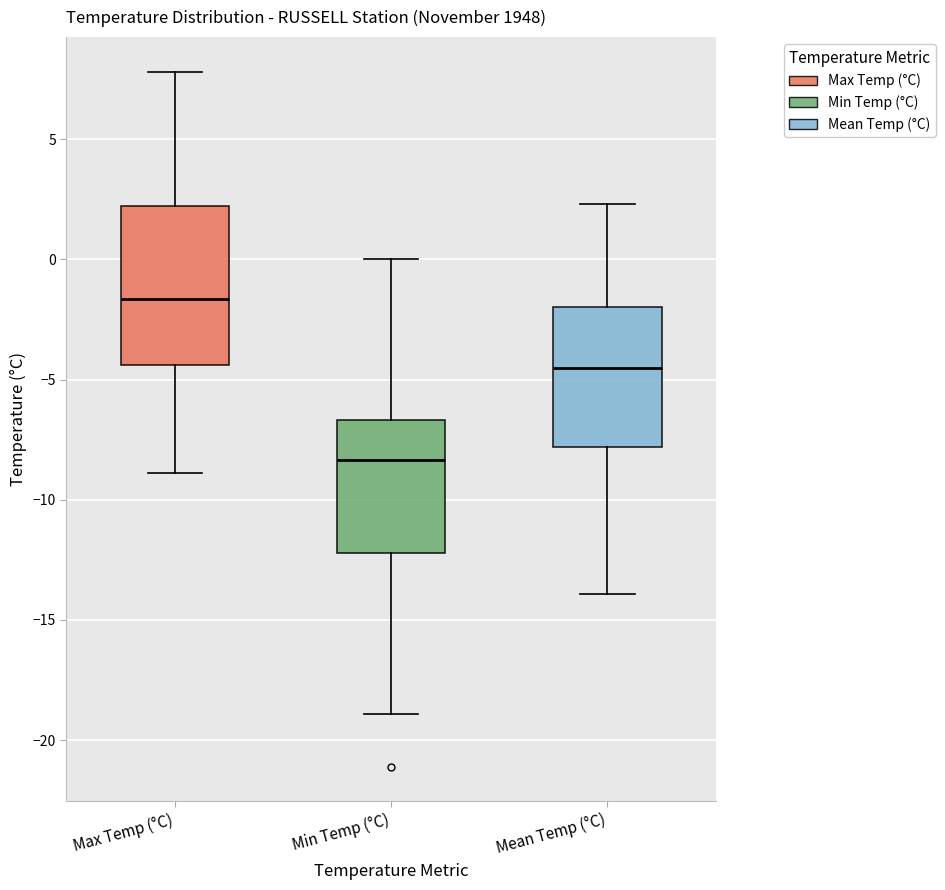

Comparing the boxes themselves (not the whiskers), which one is the tallest?

Max Temp (°C)